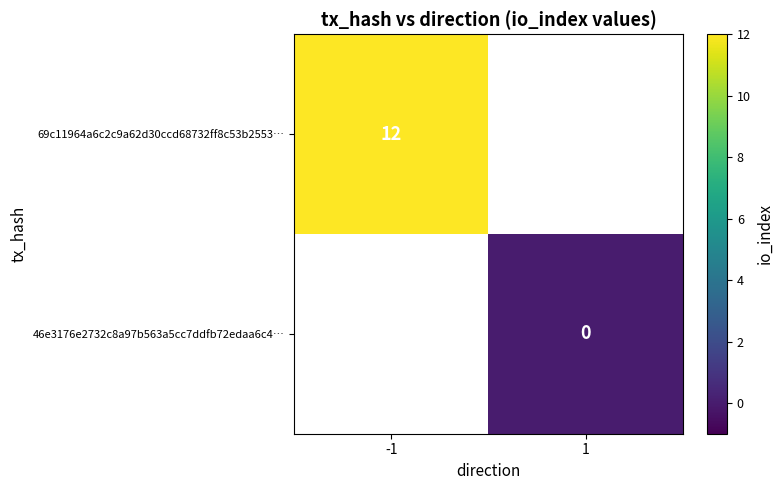

The value of 69c11964a6c2c9a62d30ccd68732ff8c53b2553… at -1 is 12. True or false?

True